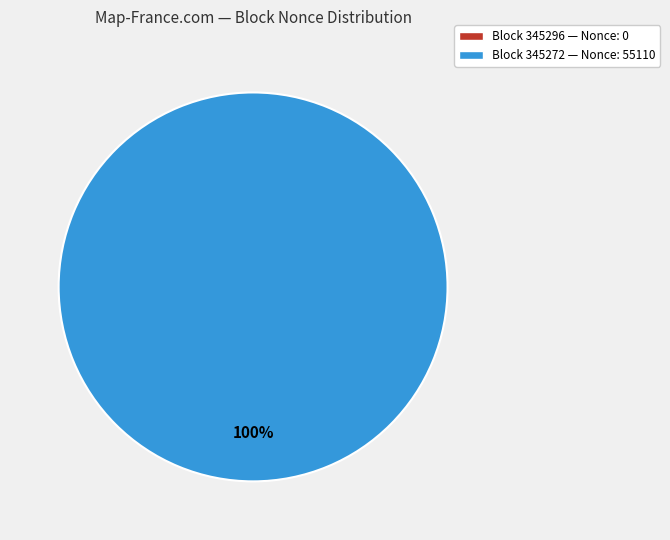

Which slice represents more than half of the pie?

345272